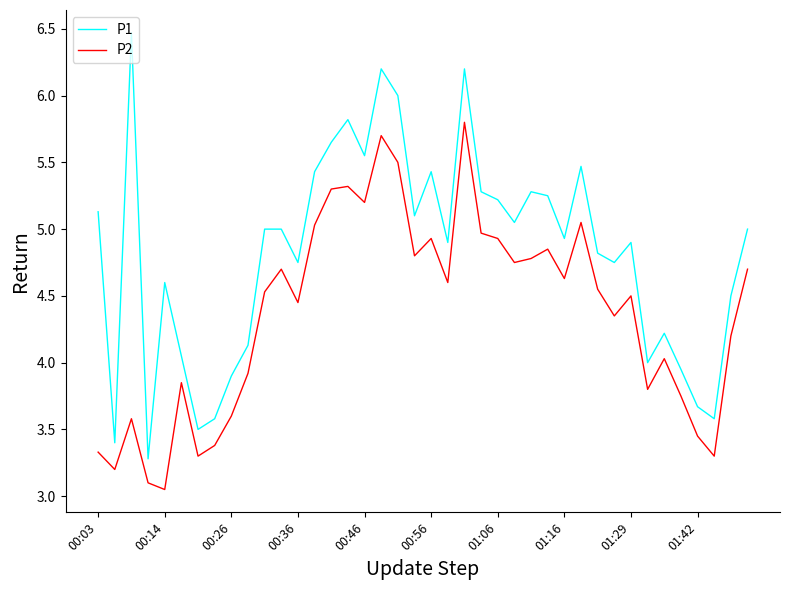

Count the number of categories in the chart.

40